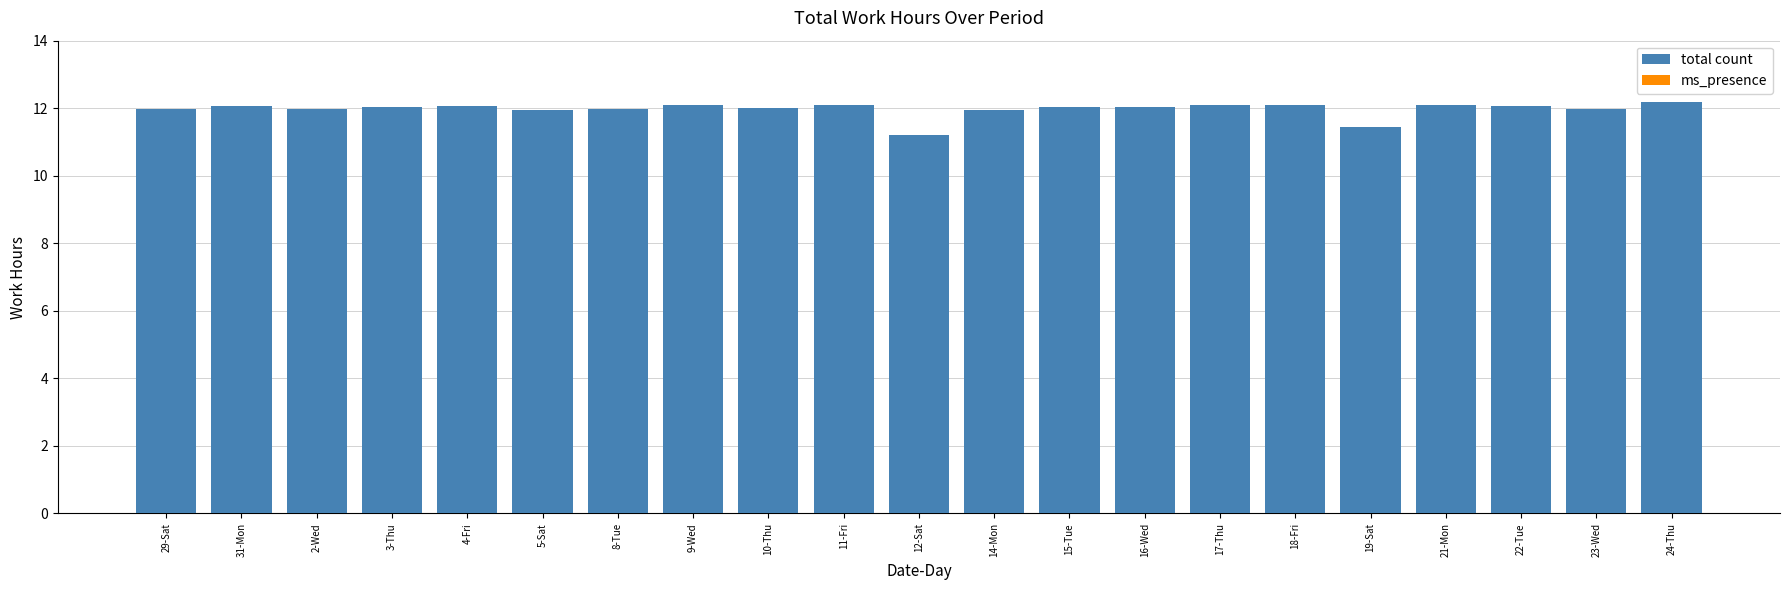

What is the minimum value shown in the chart?

11.2